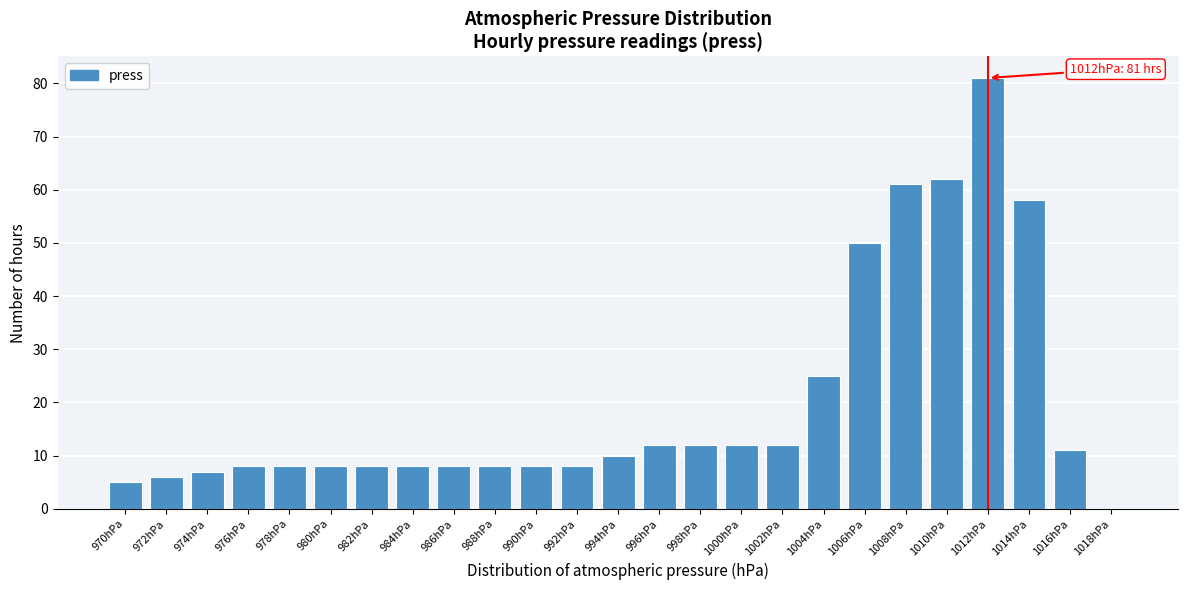

Reading left to right, extract all data points from this chart.

970hPa=5	972hPa=6	974hPa=7	976hPa=8	978hPa=8	980hPa=8	982hPa=8	984hPa=8	986hPa=8	988hPa=8	990hPa=8	992hPa=8	994hPa=10	996hPa=12	998hPa=12	1000hPa=12	1002hPa=12	1004hPa=25	1006hPa=50	1008hPa=61	1010hPa=62	1012hPa=81	1014hPa=58	1016hPa=11	1018hPa=0